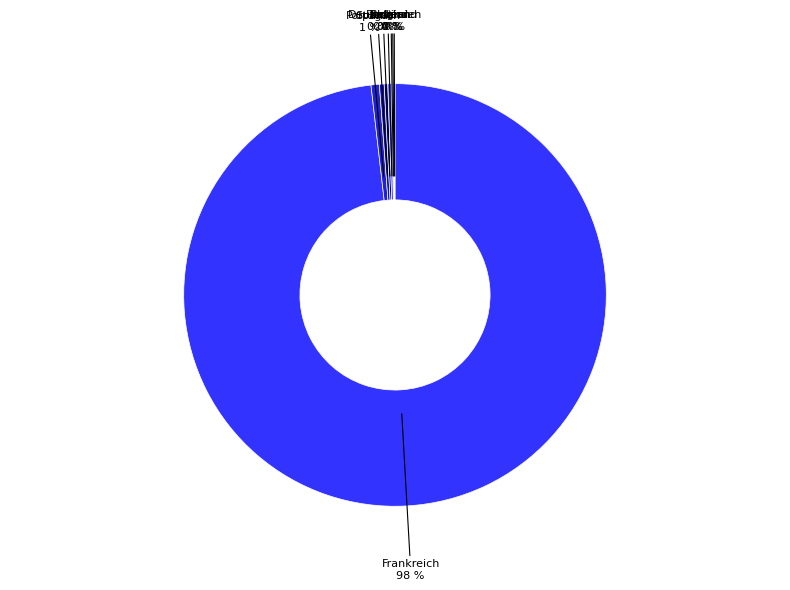

What is the largest slice in the pie chart?

Frankreich